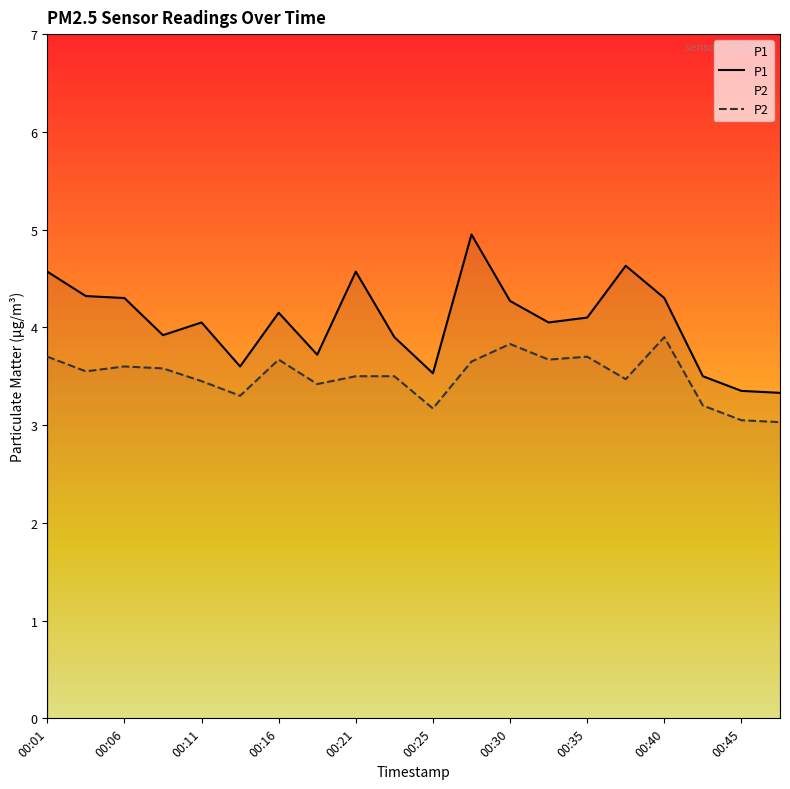

At how many categories does at least one series exceed 4?

12